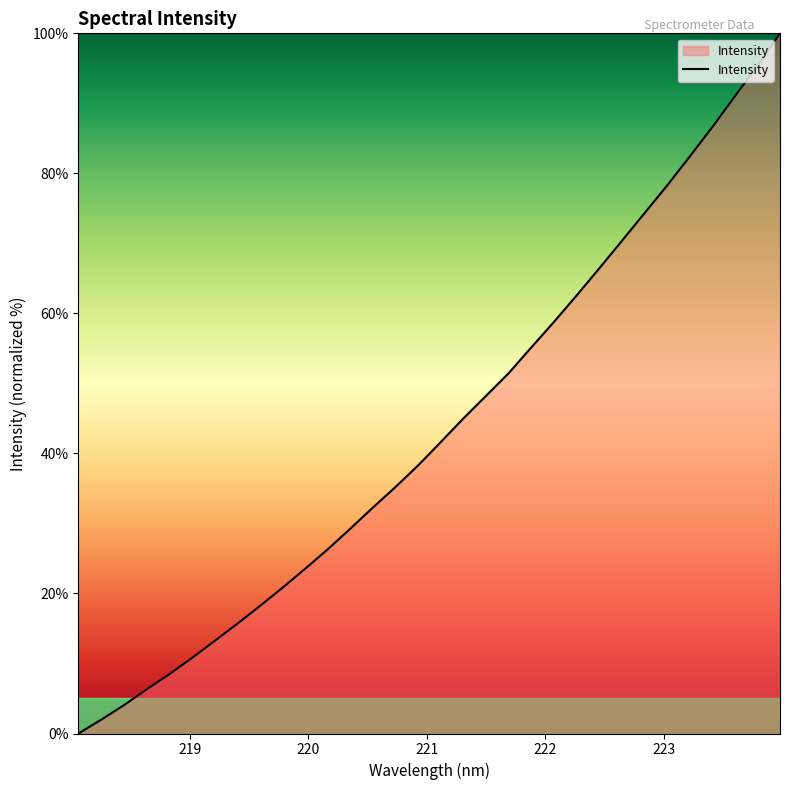

What is the difference between the maximum and minimum values?

100.0